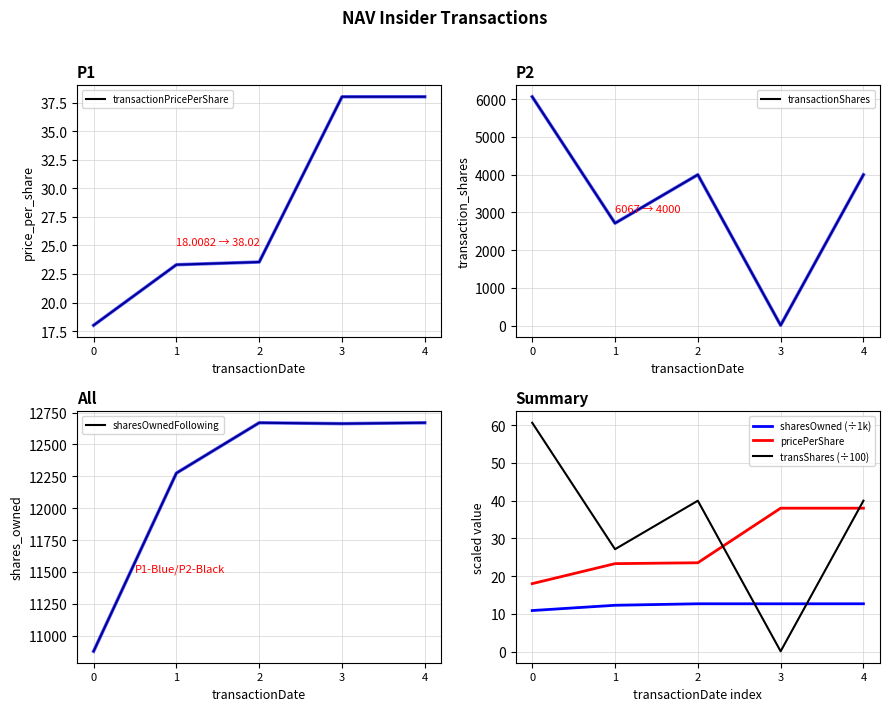

How many values in the sharesOwned (÷1k) series exceed 12?

4